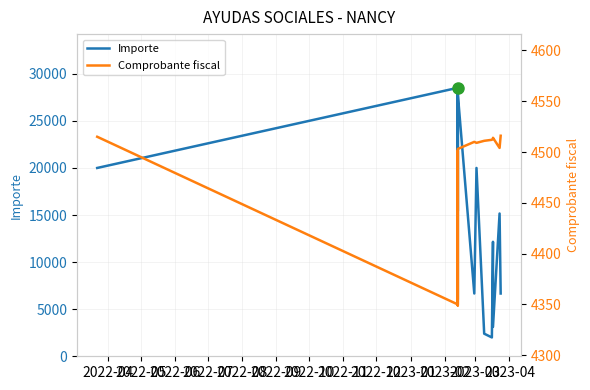

Which series changed the most between 2022-07 and 2023-04?

Importe